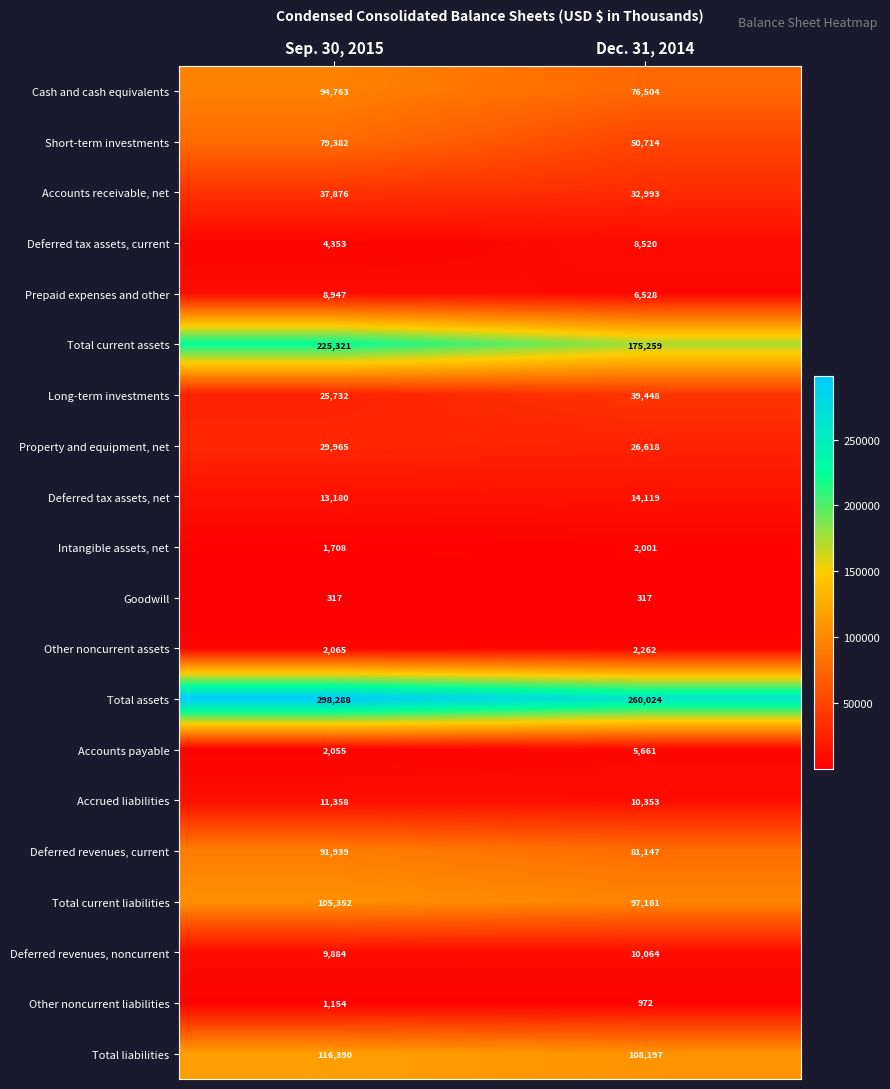

Which series has the largest total across all categories?

Total assets